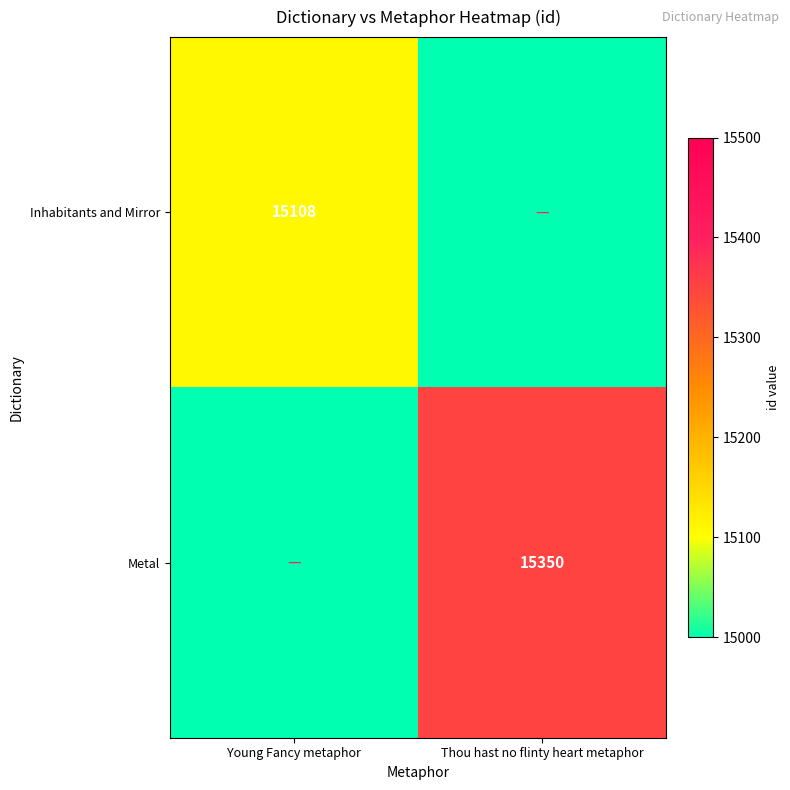

The value of Metal at Thou hast no flinty heart metaphor is 10675. True or false?

False